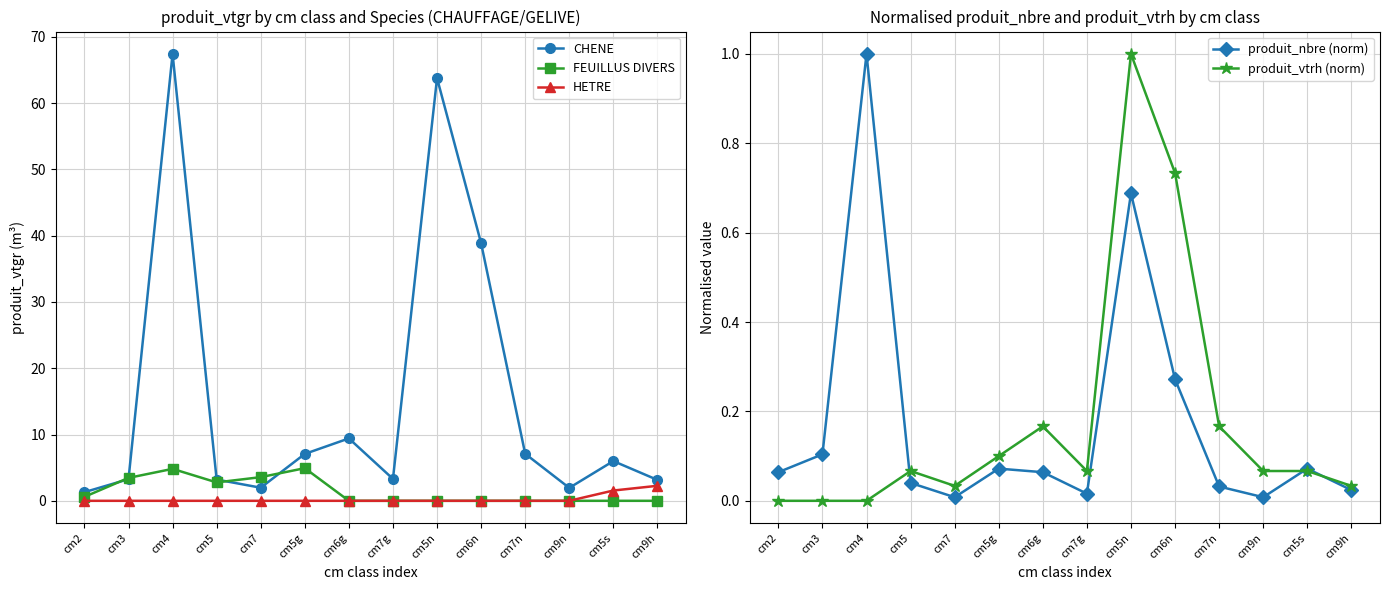

Read the FEUILLUS DIVERS value at cm7.

3.6